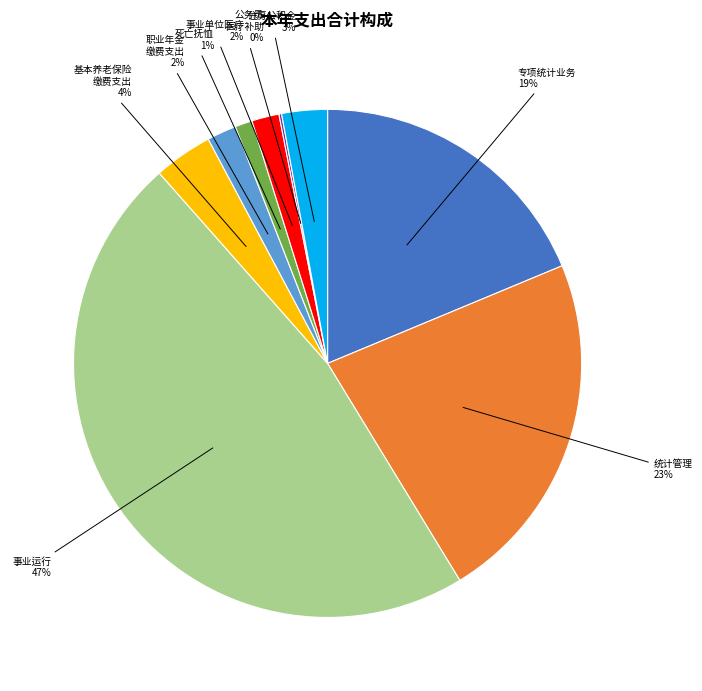

Is there any slice that represents more than half of the pie?

No